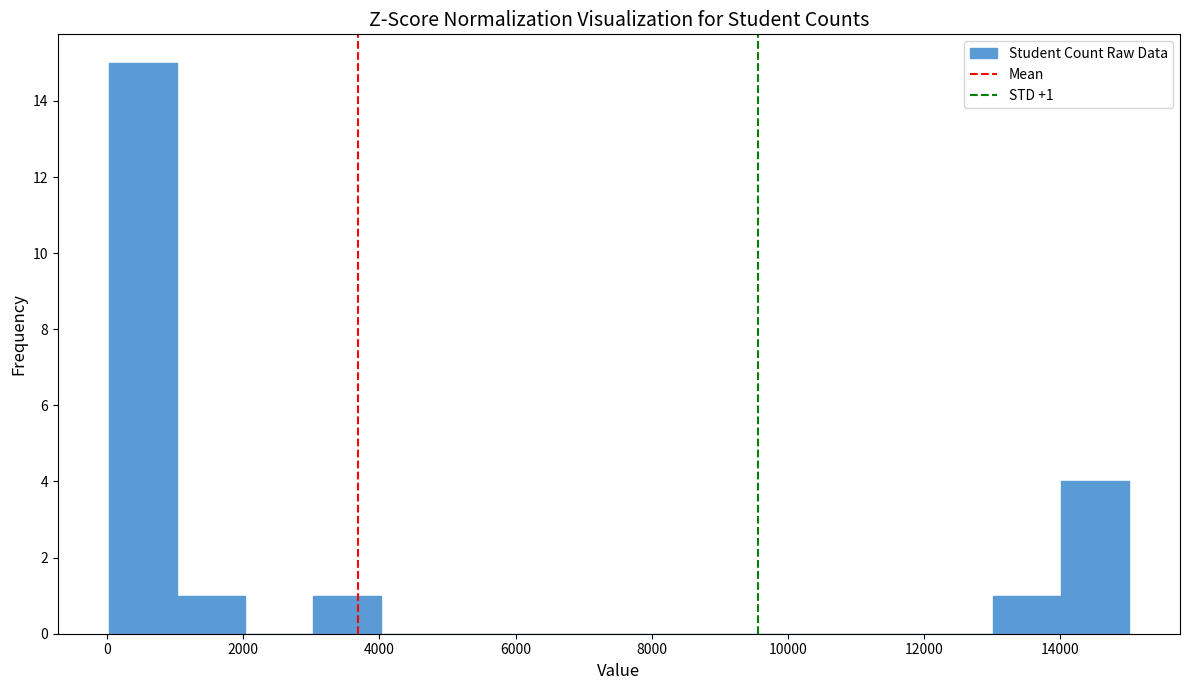

Over which range of the x-axis is the bar tallest?

0 to 1000